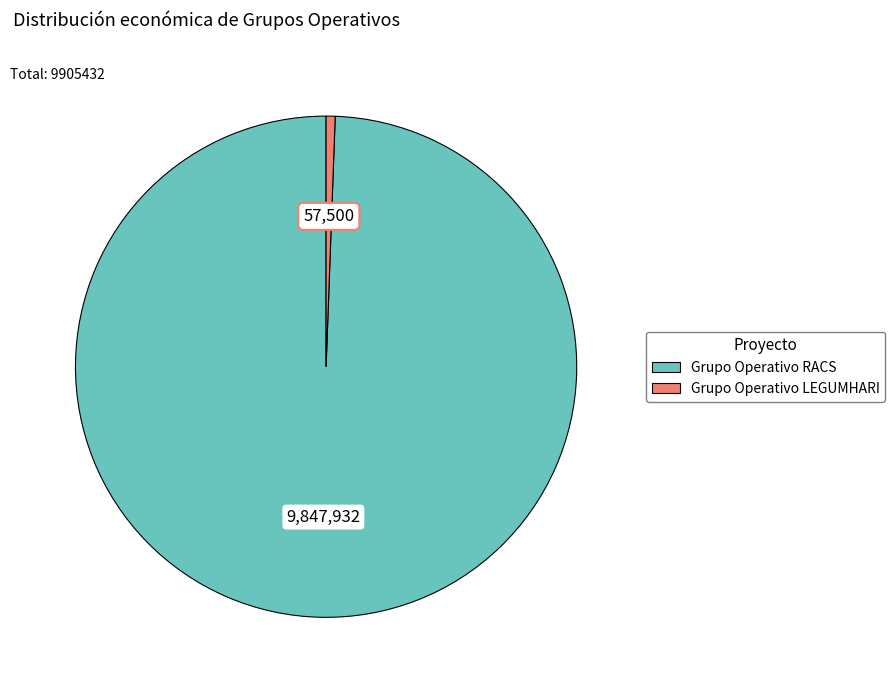

Is it true that Grupo Operativo RACS is 99% of the pie?

True